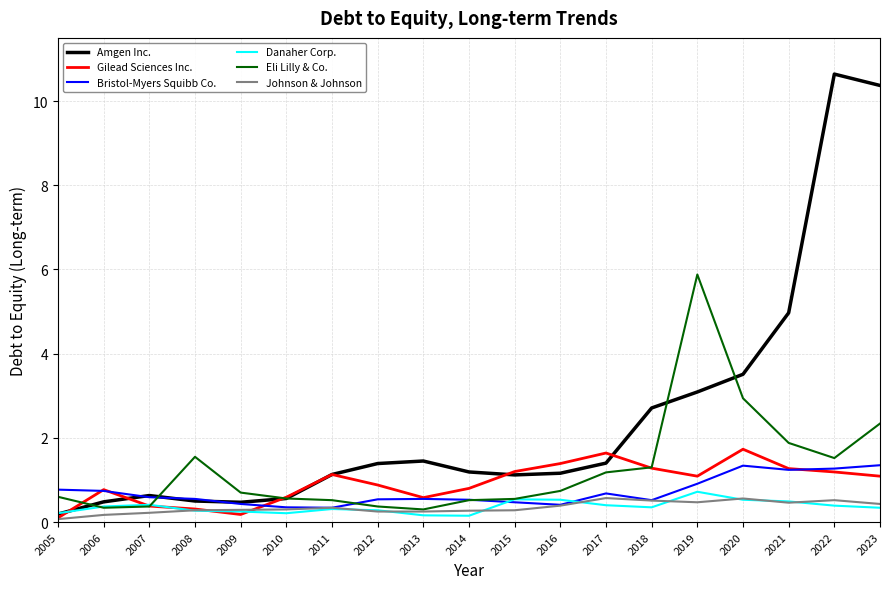

True or false: Johnson & Johnson and Amgen Inc. cross at least once.

False